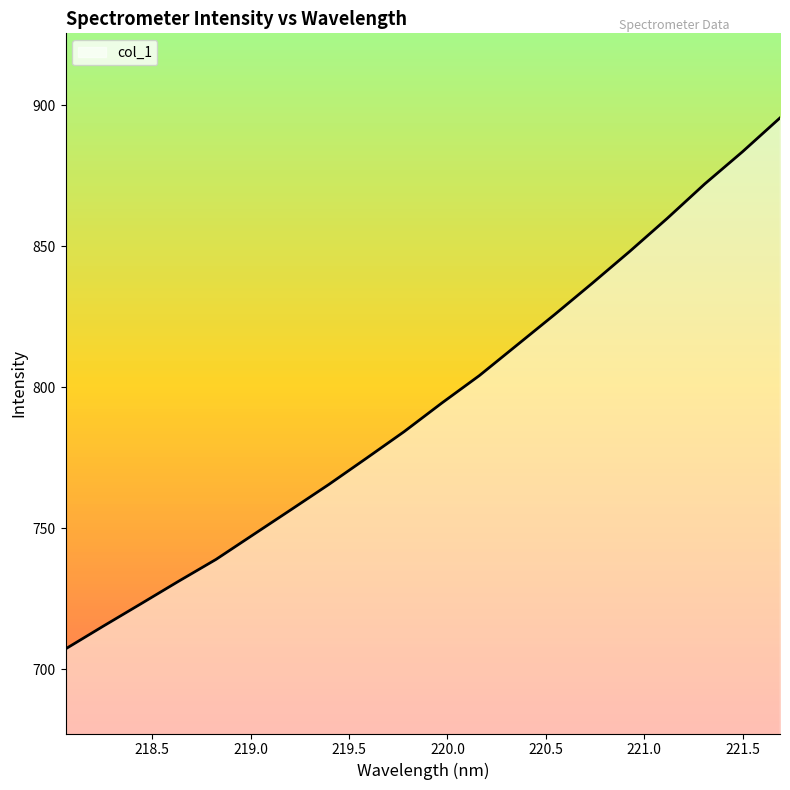

Which category has the highest value across all series?

221.6902